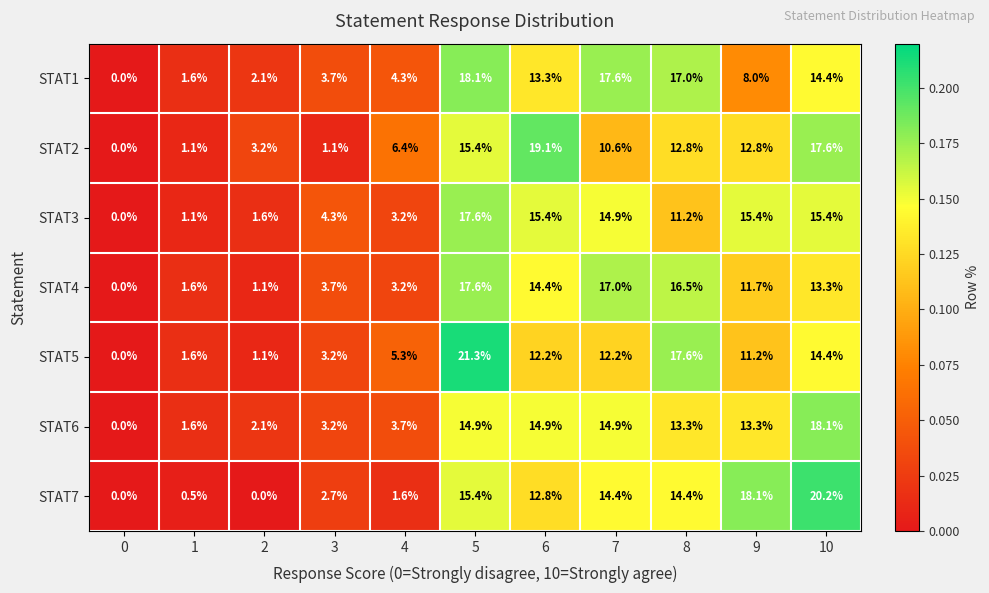

Count the number of data series in this chart.

7